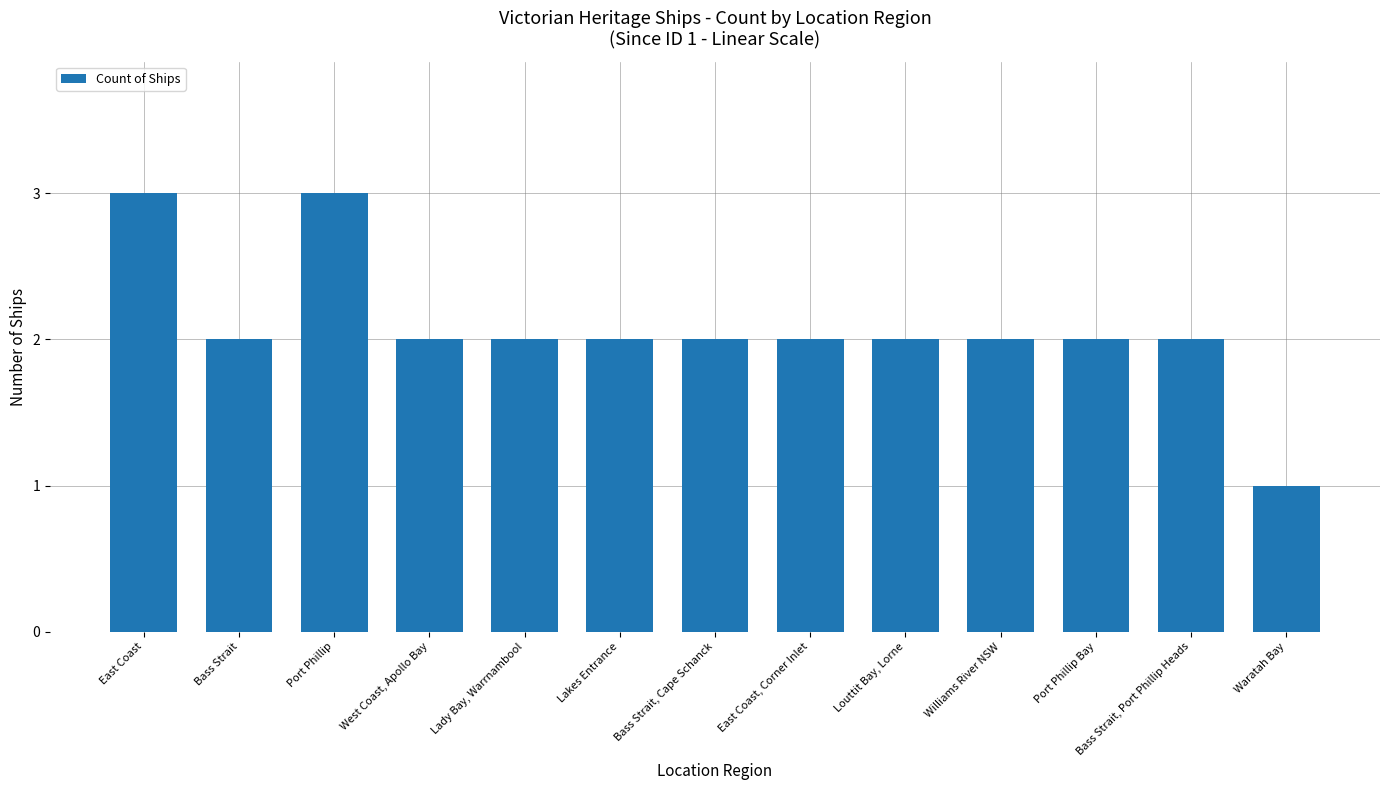

What is the ratio of the value at Williams River NSW to the value at East Coast?

0.7